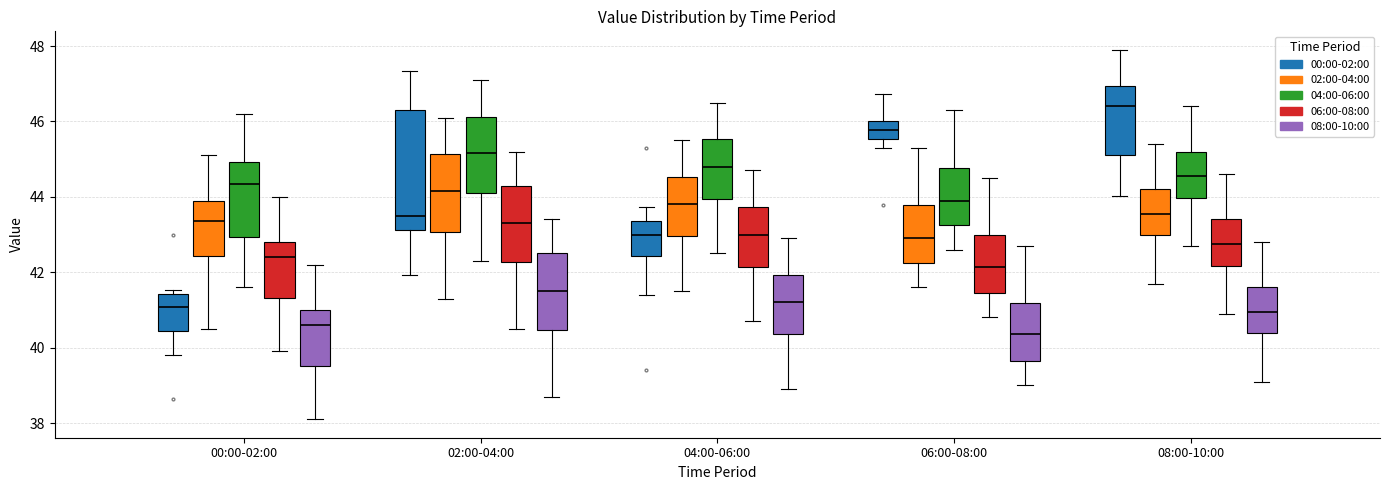

Which box's median line is the lowest?

06:00-08:00 (08:00-10:00)